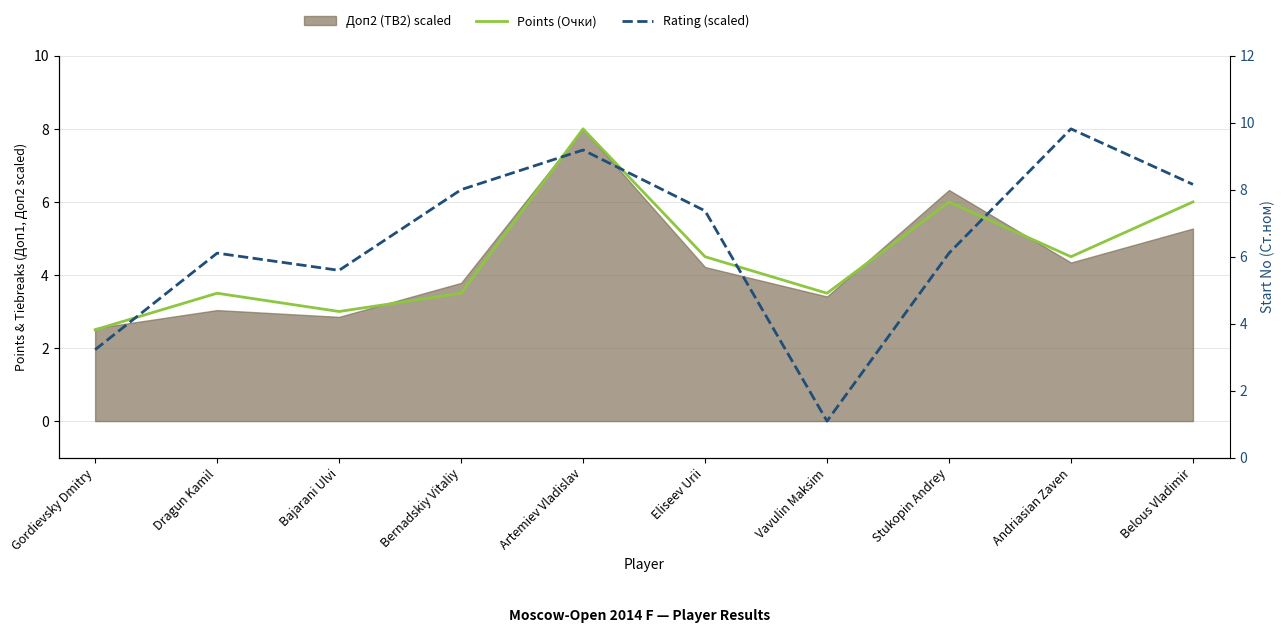

The Points (Очки) series shows 4.9 at Vavulin Maksim. True or false?

False